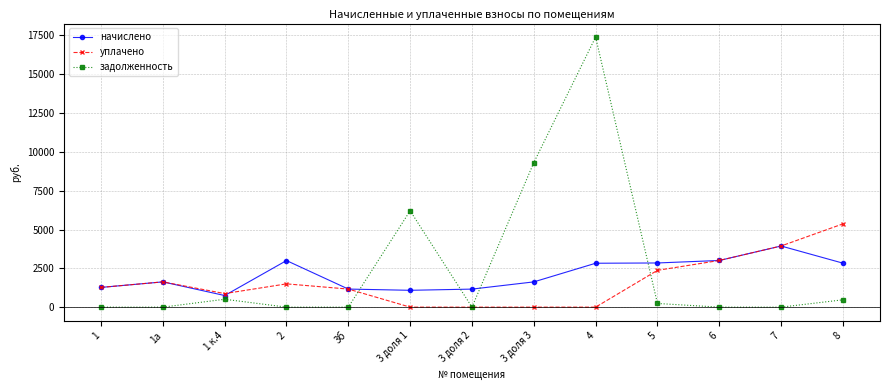

What is the sum of all начислено values?

27134.2